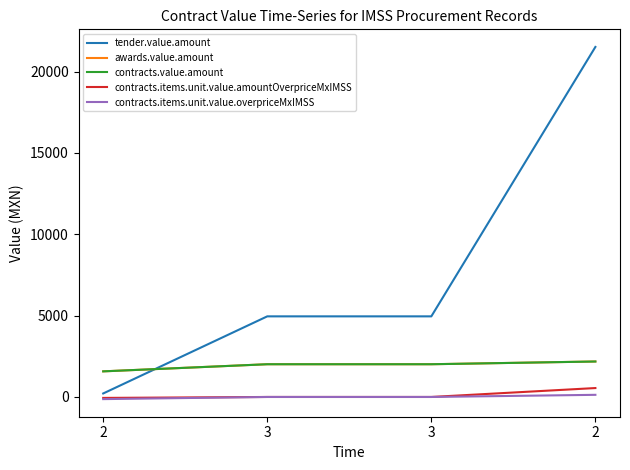

Is this an area chart (filled region under the line)?

No